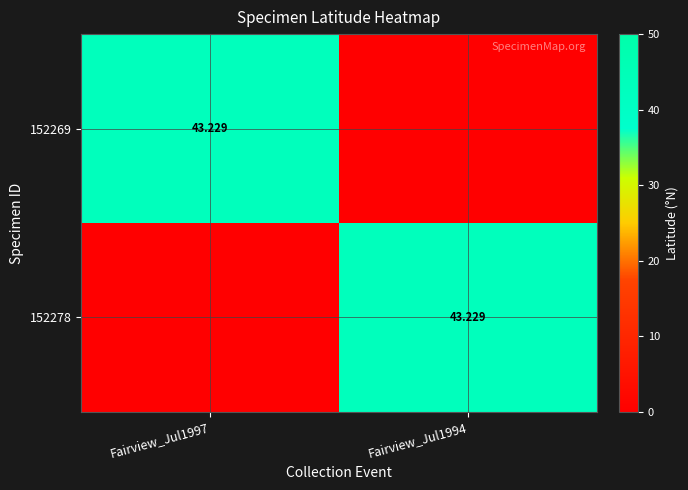

The value of 152269 at Fairview_Jul1997 is 17.5. True or false?

False